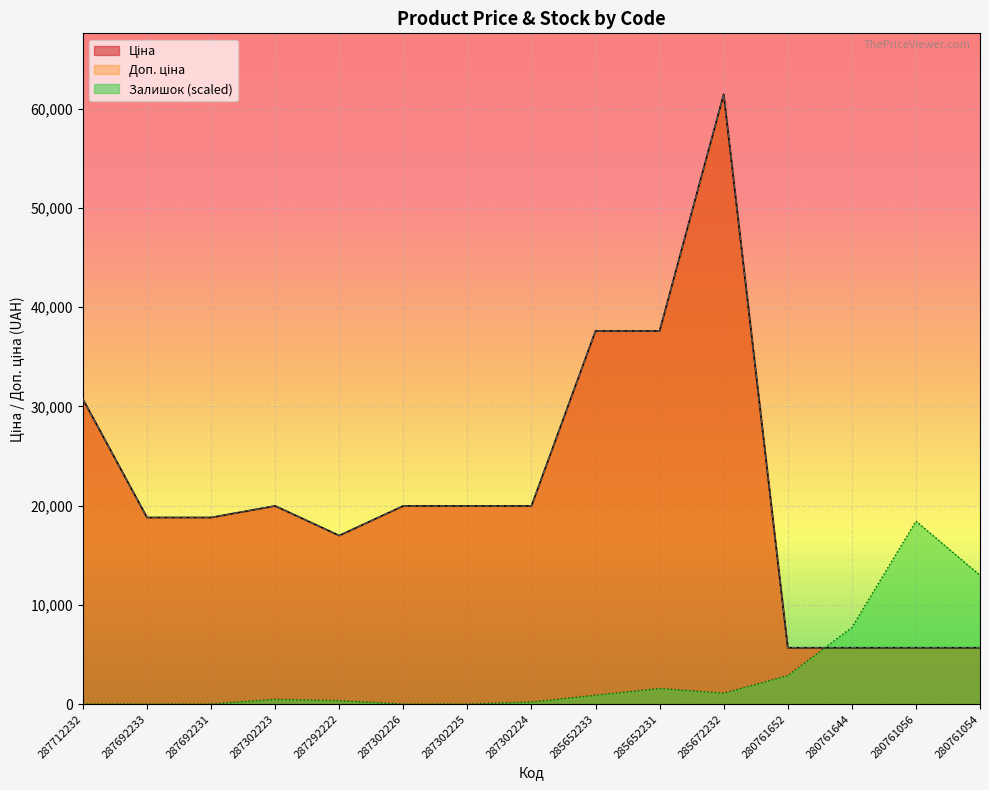

In Ціна, how many points are lower than both neighbors (excluding endpoints)?

1